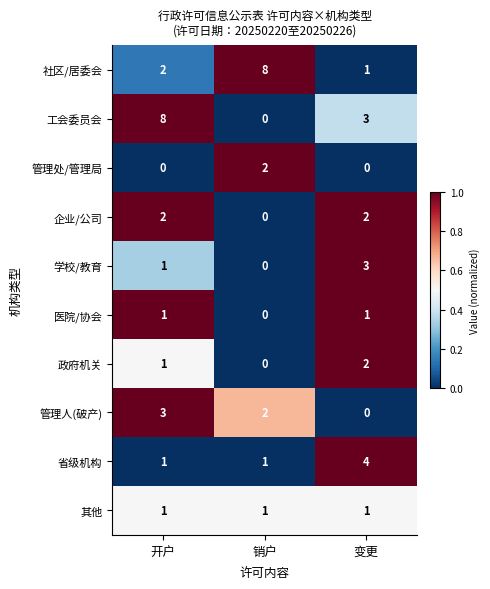

What is the difference between the highest and lowest values at 变更?

4